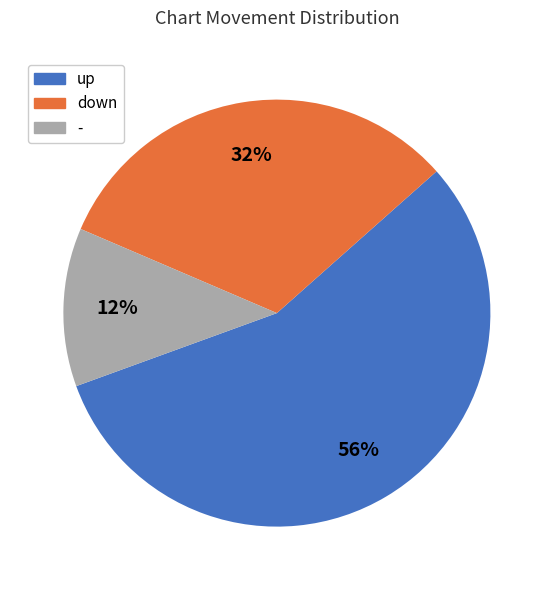

To the nearest percent, what is the combined percentage of up and down?

88%